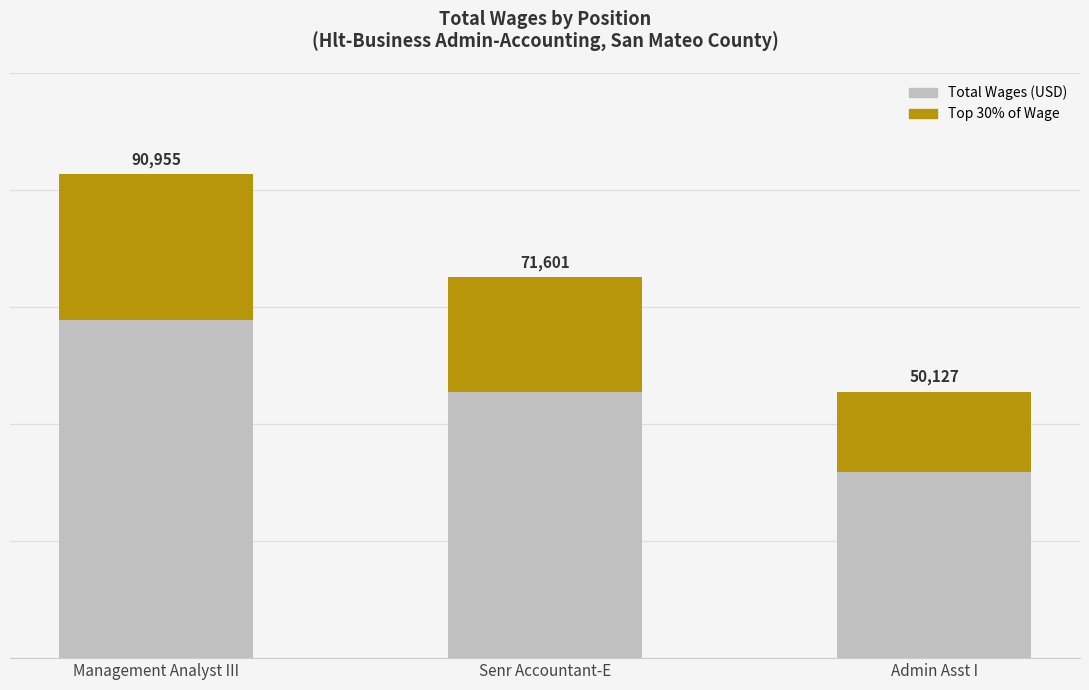

What is the greatest value displayed?

90955